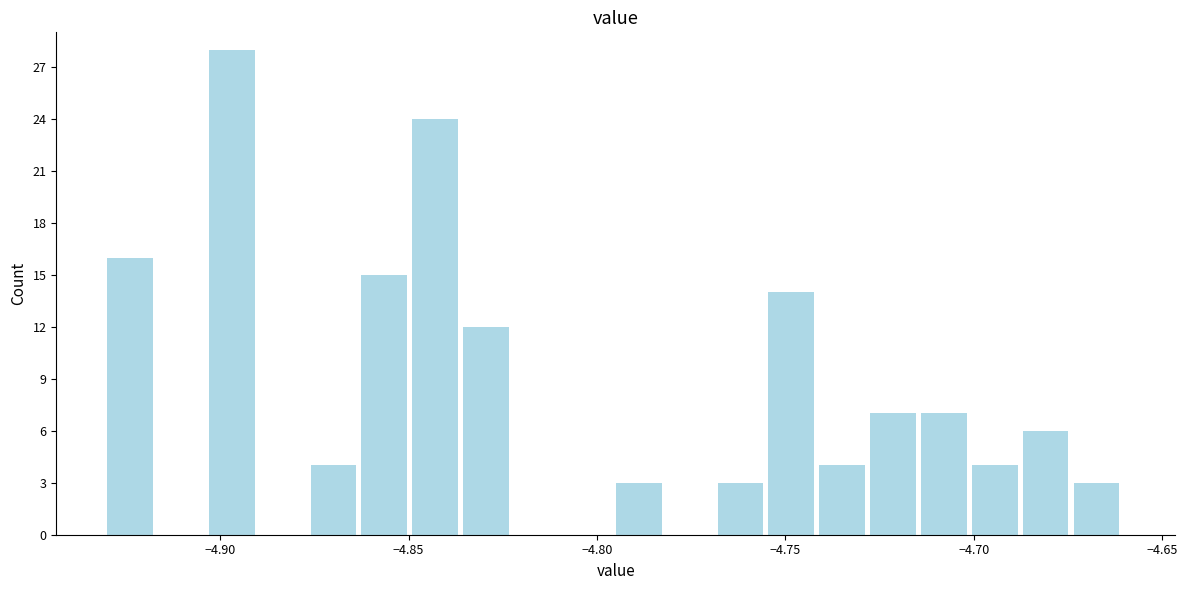

Read against the x-axis, roughly where is the centre of the tallest bar?

-4.895